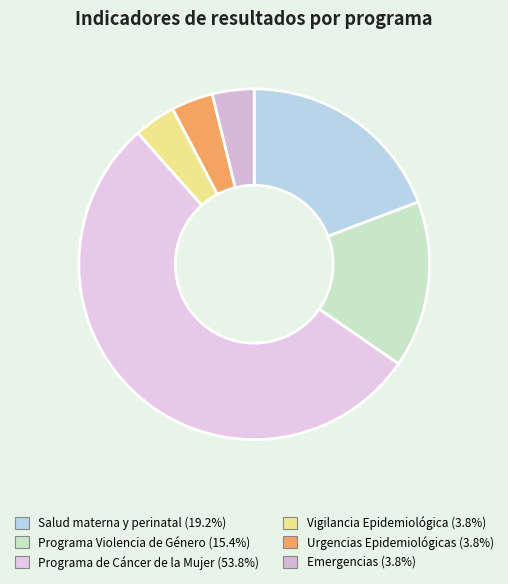

Which category has the biggest portion of the pie?

Programa de Cáncer de la Mujer